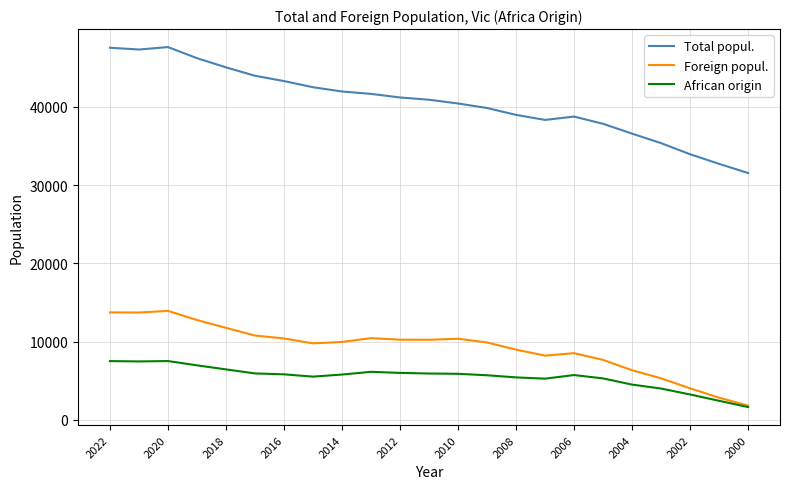

Which series has the largest range (max minus min)?

Total popul.